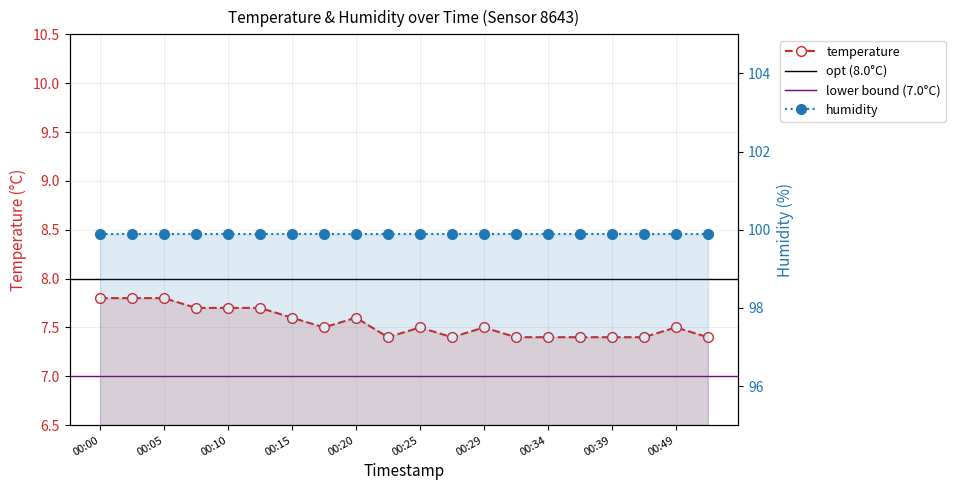

How many interior local peaks (higher than both neighbors) does the data have?

4